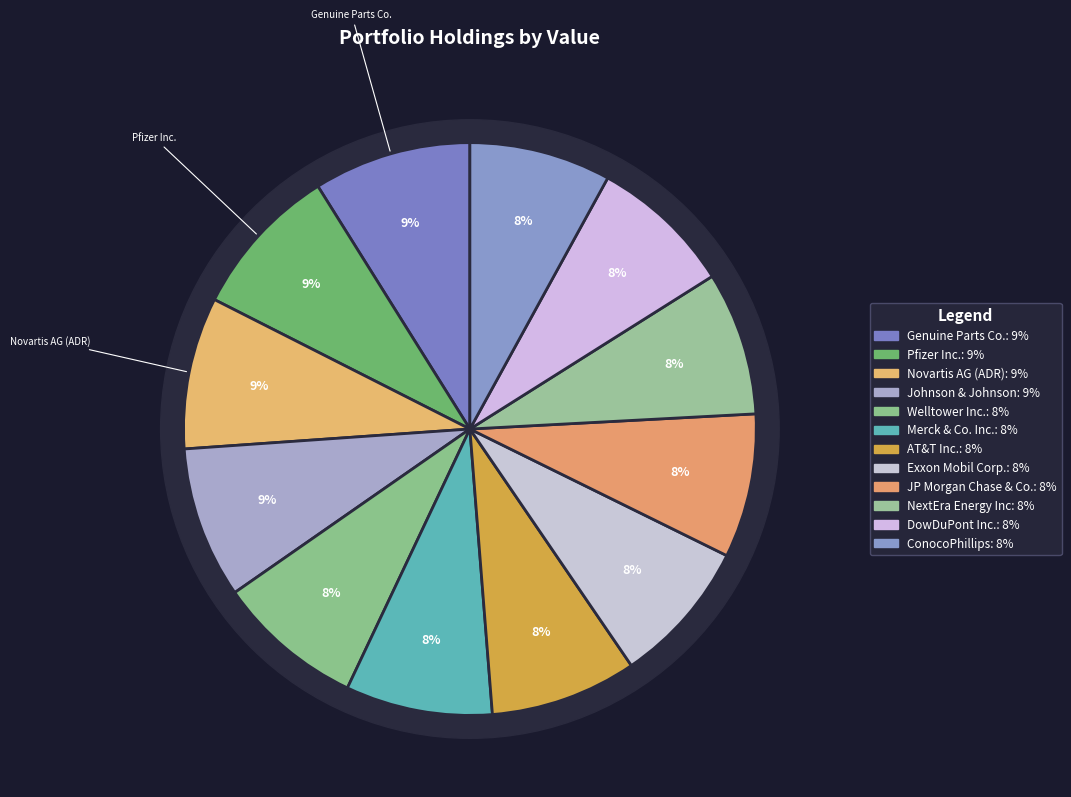

How many segments does this pie chart have?

12